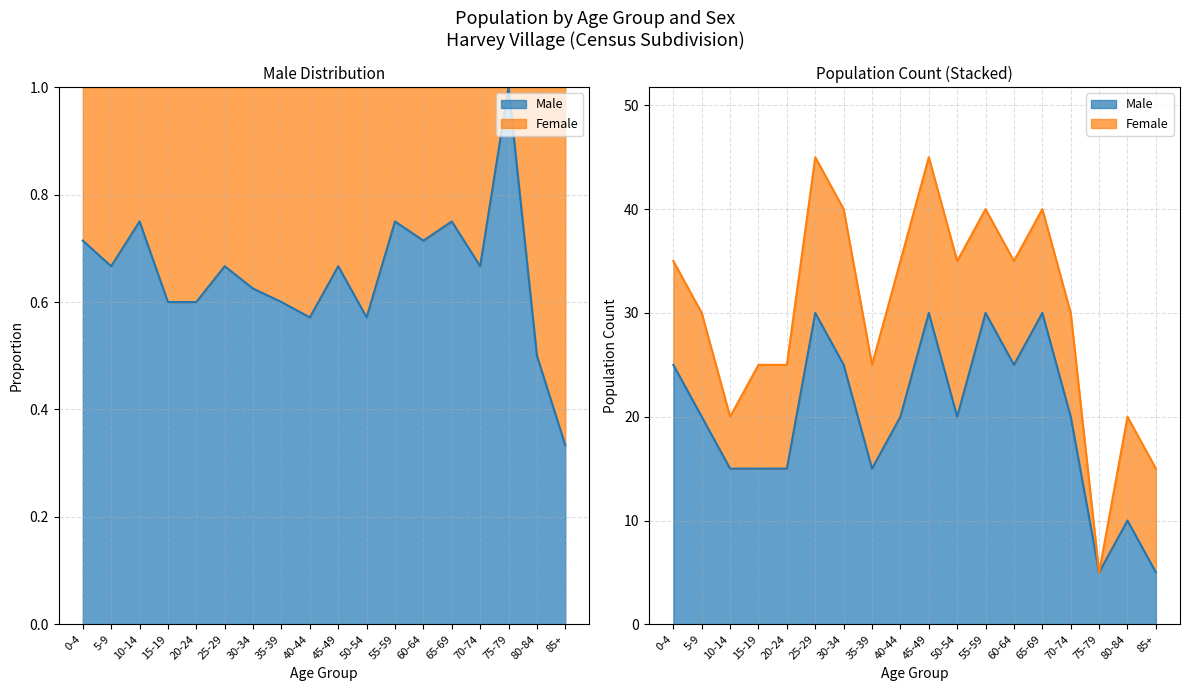

Rank the categories by value from highest to lowest.

25-29, 45-49, 55-59, 65-69, 0-4, 30-34, 60-64, 5-9, 40-44, 50-54, 70-74, 10-14, 15-19, 20-24, 35-39, 80-84, 75-79, 85+